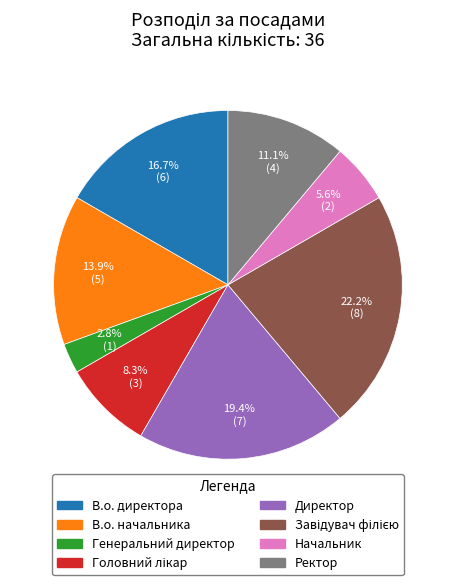

Which category has the smallest portion of the pie?

Генеральний директор